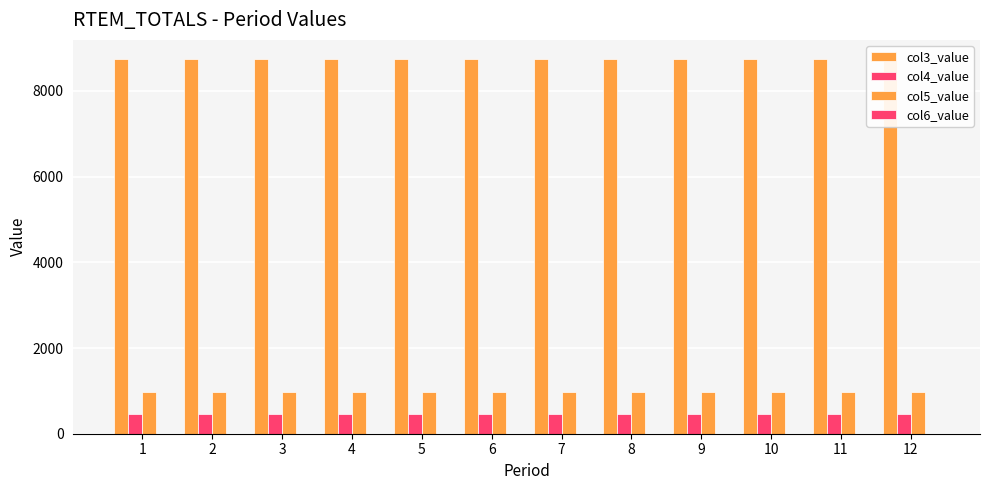

Is it true that col6_value equals 0.0 at 5?

True